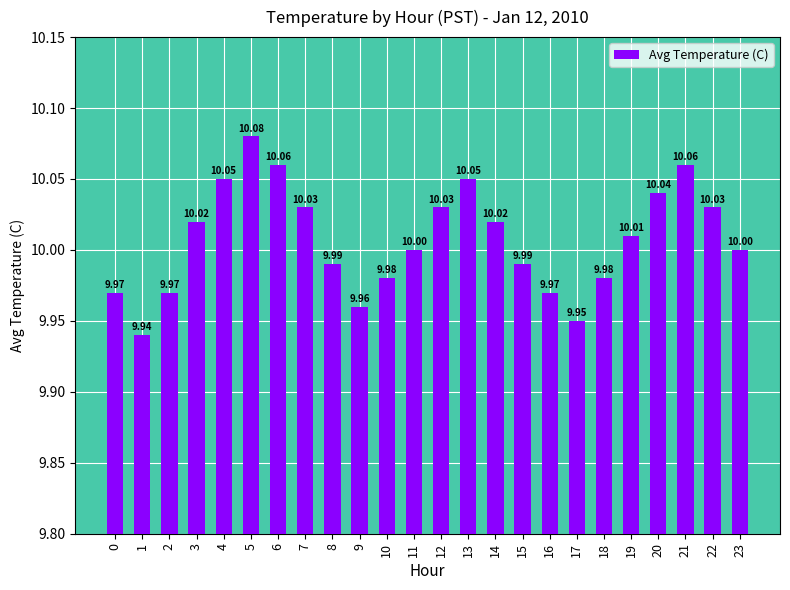

What is the sum of the values at 1 and 12?

20.0